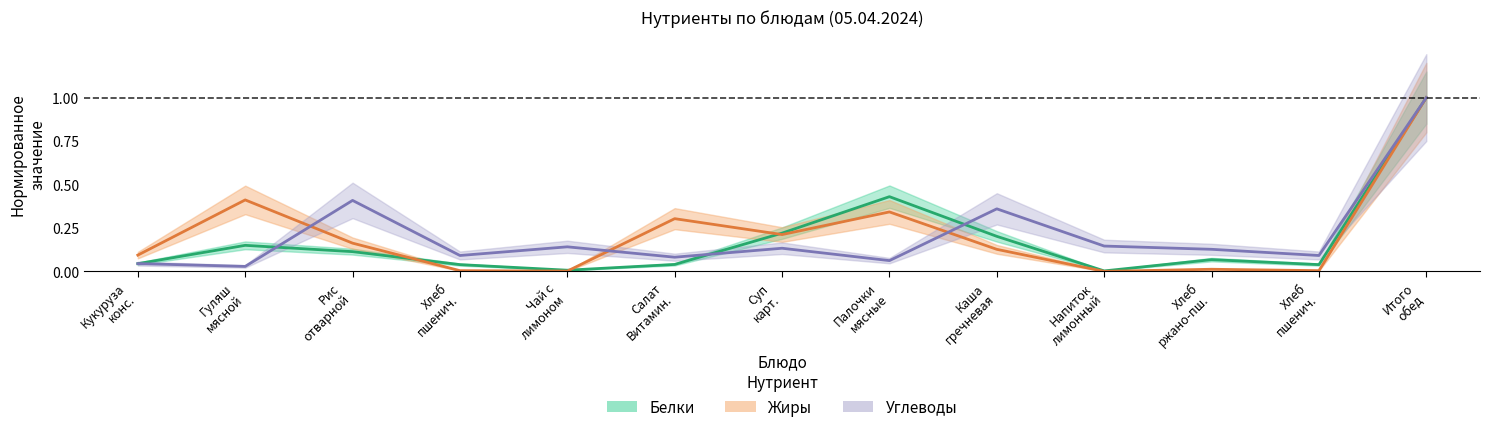

What is the sum of the Жиры values at Каша гречневая and Хлеб пшенич.?

0.1